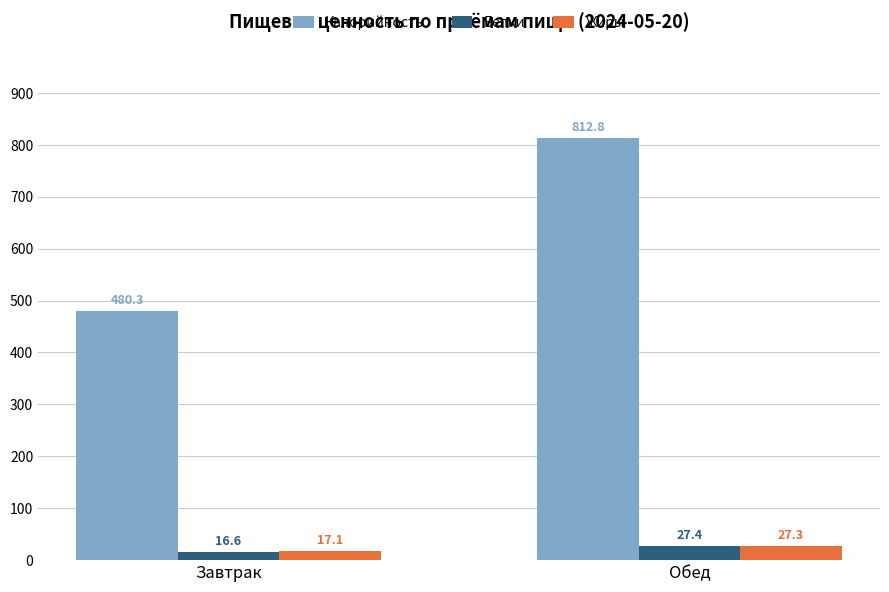

Between Завтрак and Обед, which series saw the biggest shift?

Калорийность